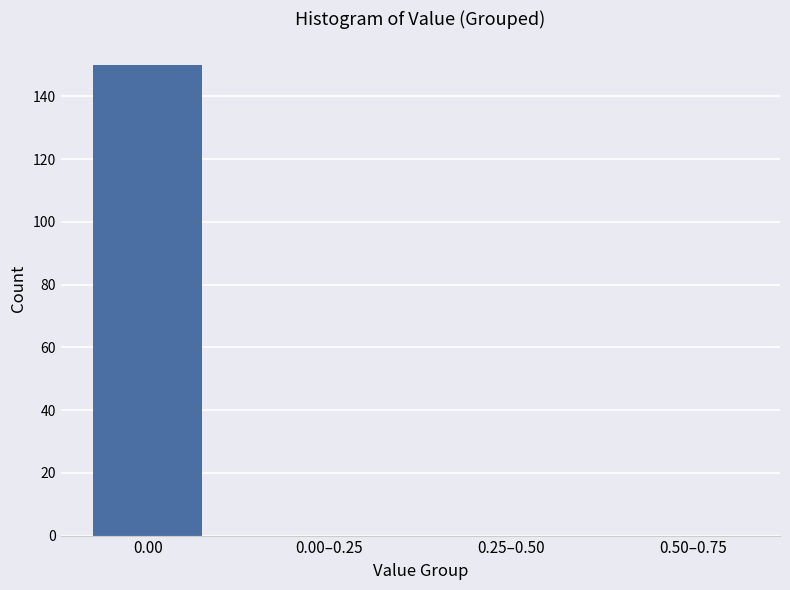

Reading right to left, extract all data points from this chart.

0.50–0.75=0	0.25–0.50=0	0.00–0.25=0	0.00=150